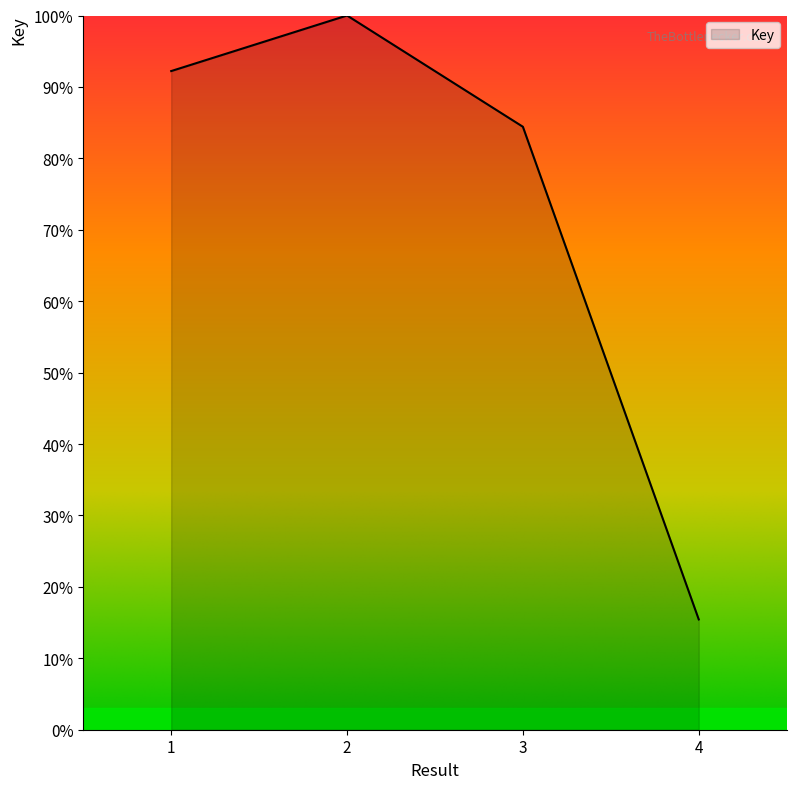

True or false: the data shows 138.0 at 2.

False